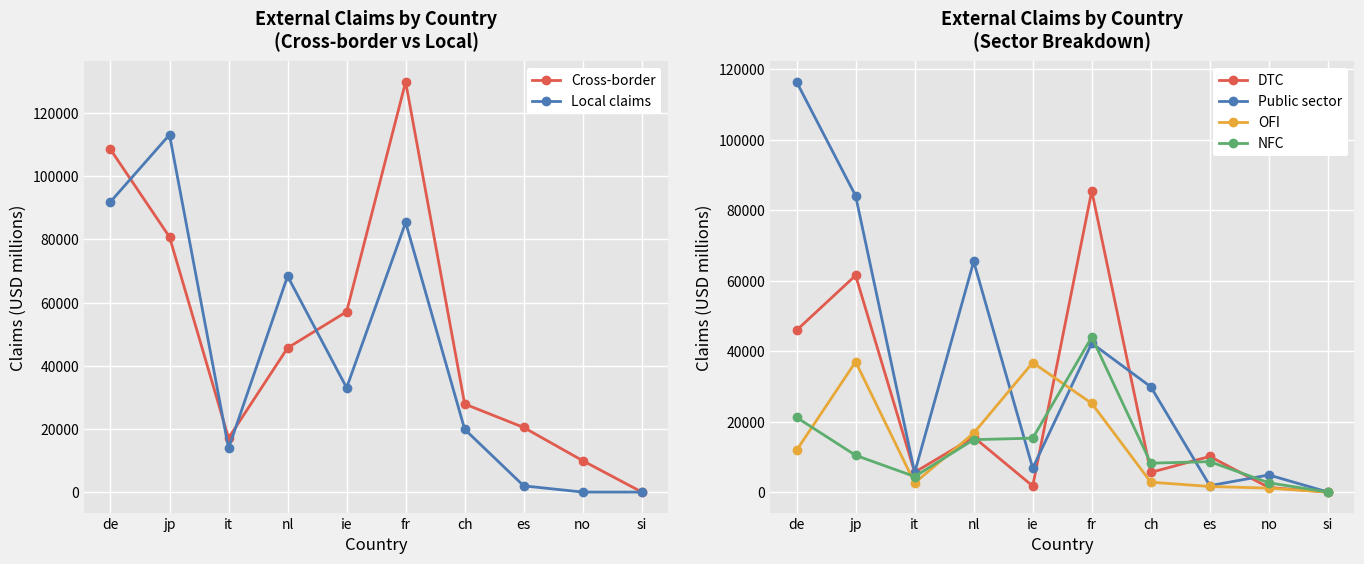

What is the greatest value displayed?

129894